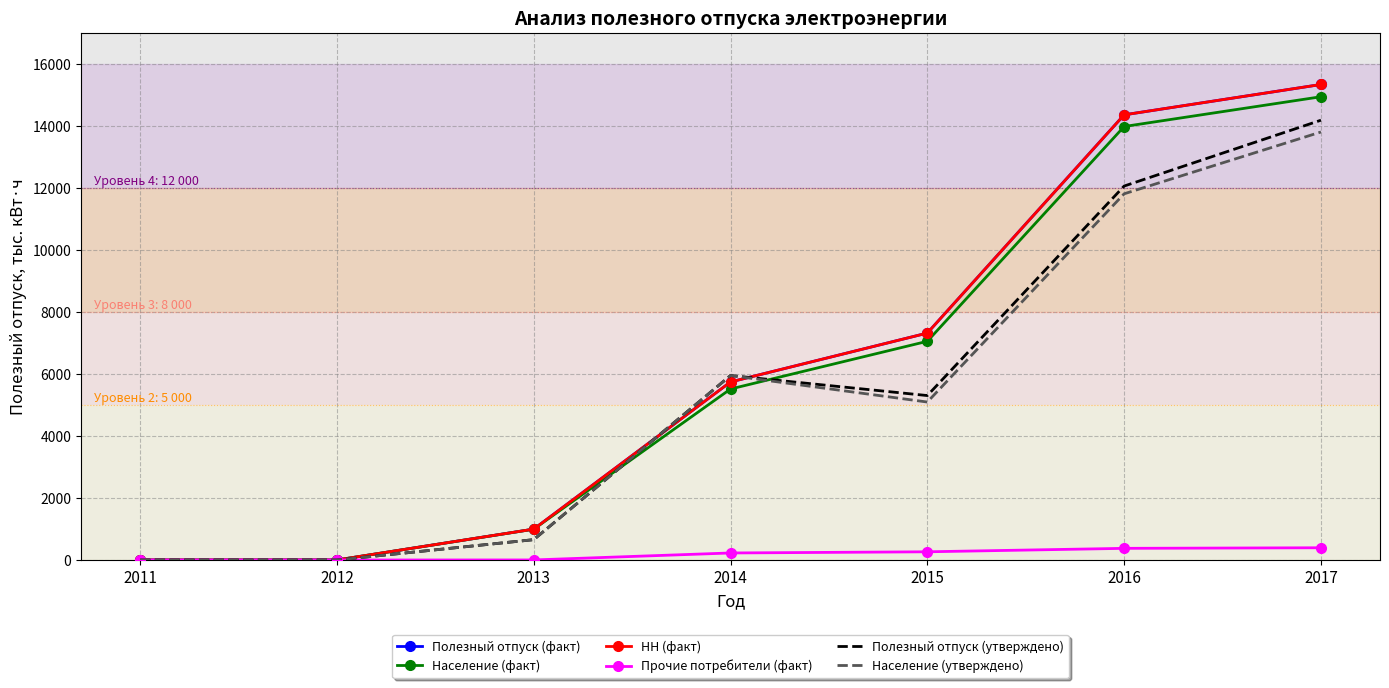

How many positive values does the НН (факт) series have?

5